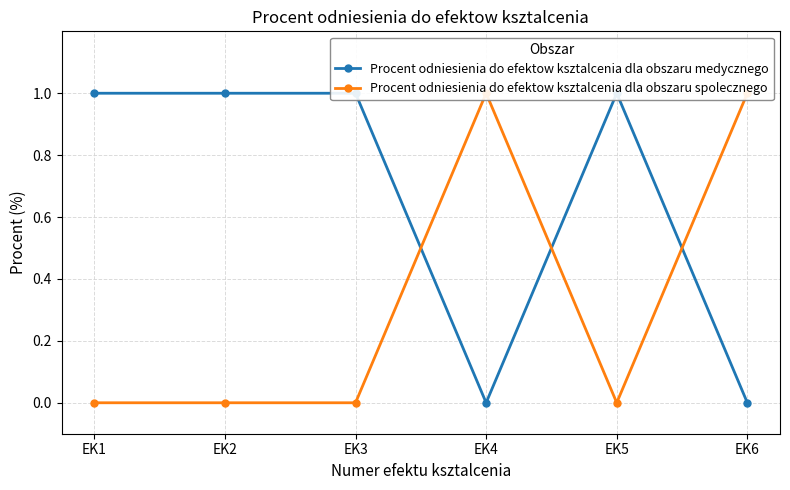

True or false: Procent odniesienia do efektow ksztalcenia dla obszaru spolecznego has a value of -1 at EK3.

False